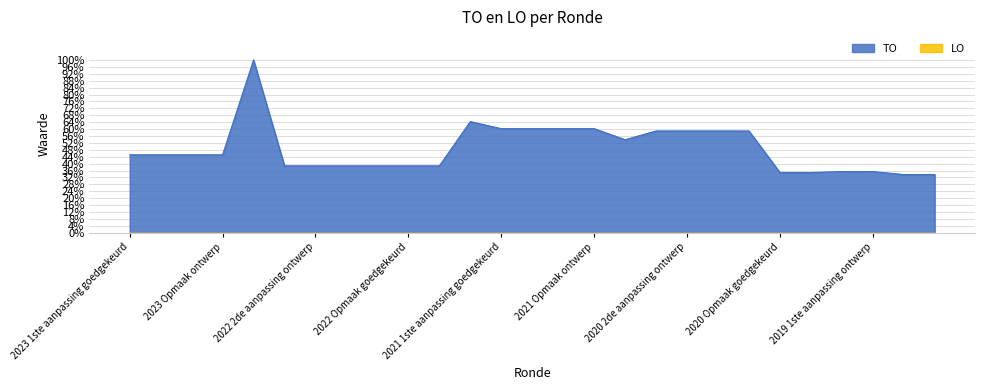

Reading left to right, what are all the values shown in this chart?

0.5	0.5	0.5	0.5	1.0	0.4	0.4	0.4	0.4	0.4	0.4	0.6	0.6	0.6	0.6	0.6	0.5	0.6	0.6	0.6	0.6	0.3	0.3	0.4	0.4	0.3	0.3